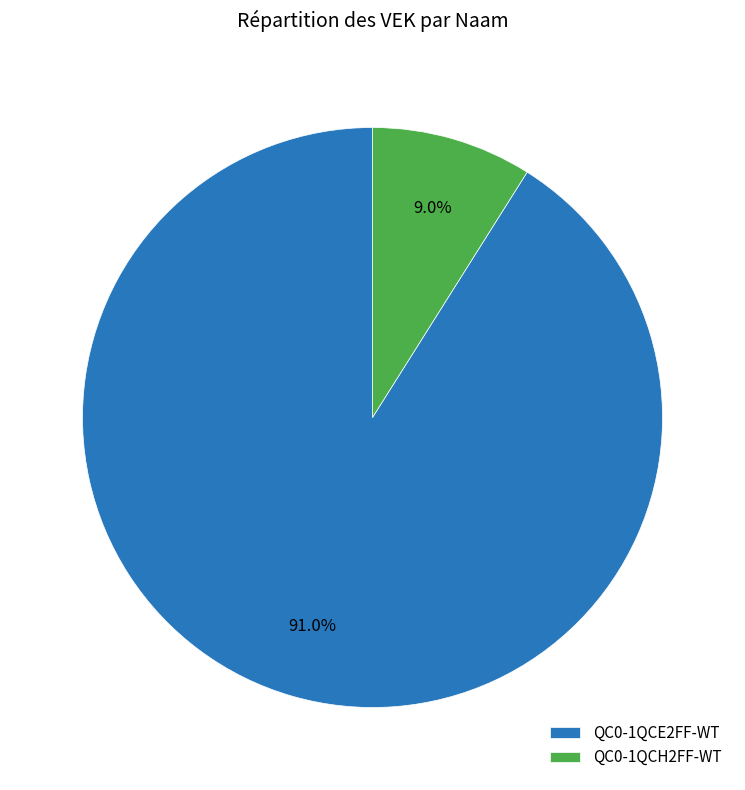

Does QC0-1QCE2FF-WT represent more than half of the total?

Yes